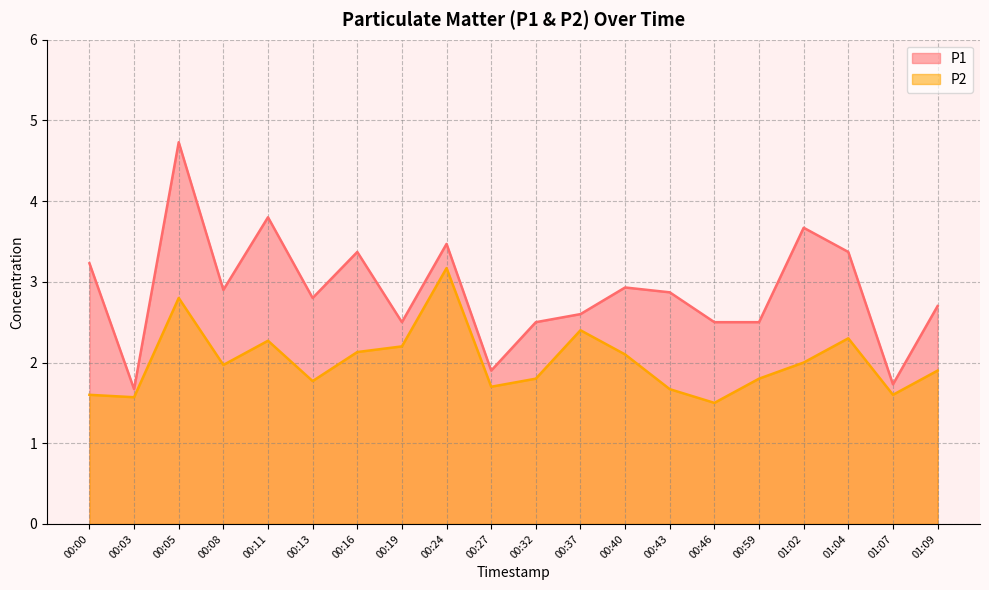

What is the sum of the P1 values at 00:05 and 01:09?

7.4